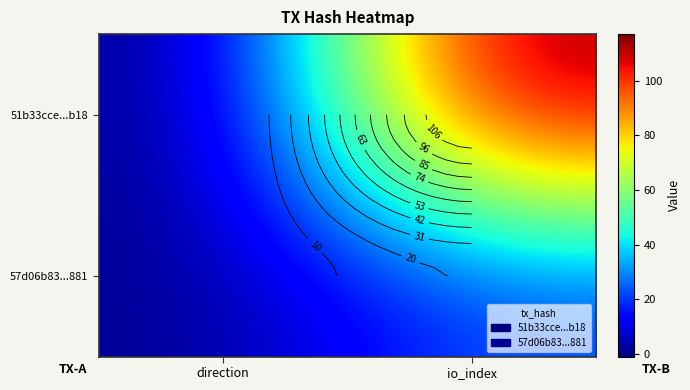

Is it true that 57d06b83...881 equals 1 at direction?

True